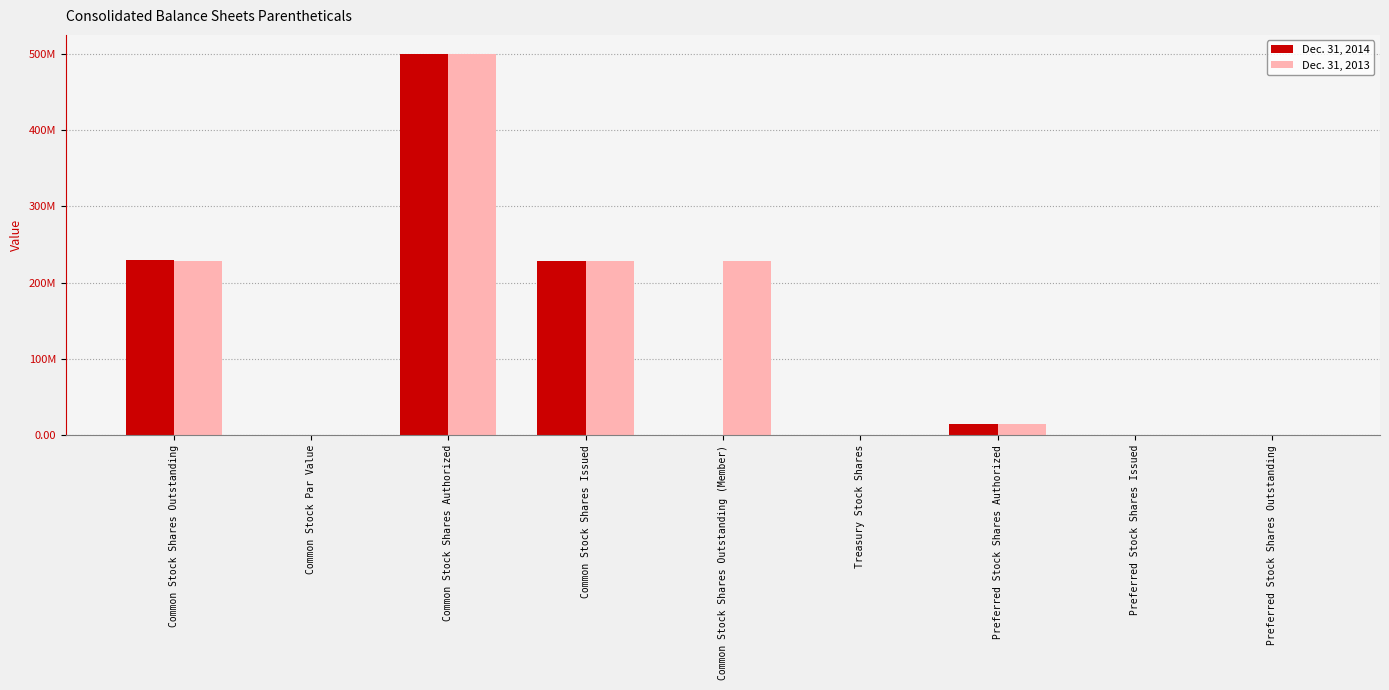

Reading left to right, what are all the values shown in this chart?

Dec. 31, 2014: Common Stock Shares Outstanding=230265463.0	Common Stock Par Value=0.0	Common Stock Shares Authorized=500000000.0	Common Stock Shares Issued=229145736.0	Common Stock Shares Outstanding (Member)=0.0	Treasury Stock Shares=0.0	Preferred Stock Shares Authorized=15000000.0	Preferred Stock Shares Issued=0.0	Preferred Stock Shares Outstanding=0.0
Dec. 31, 2013: Common Stock Shares Outstanding=229145736.0	Common Stock Par Value=0.0	Common Stock Shares Authorized=500000000.0	Common Stock Shares Issued=229145736.0	Common Stock Shares Outstanding (Member)=229145736.0	Treasury Stock Shares=0.0	Preferred Stock Shares Authorized=15000000.0	Preferred Stock Shares Issued=0.0	Preferred Stock Shares Outstanding=0.0